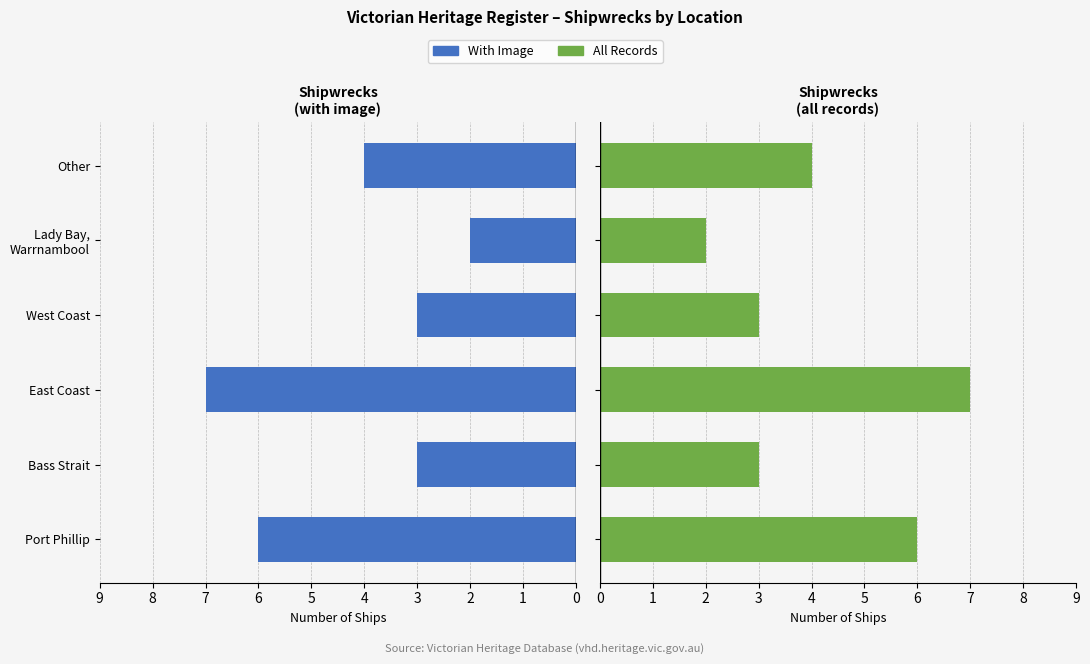

What is the minimum value for Victorian Heritage Register?

2